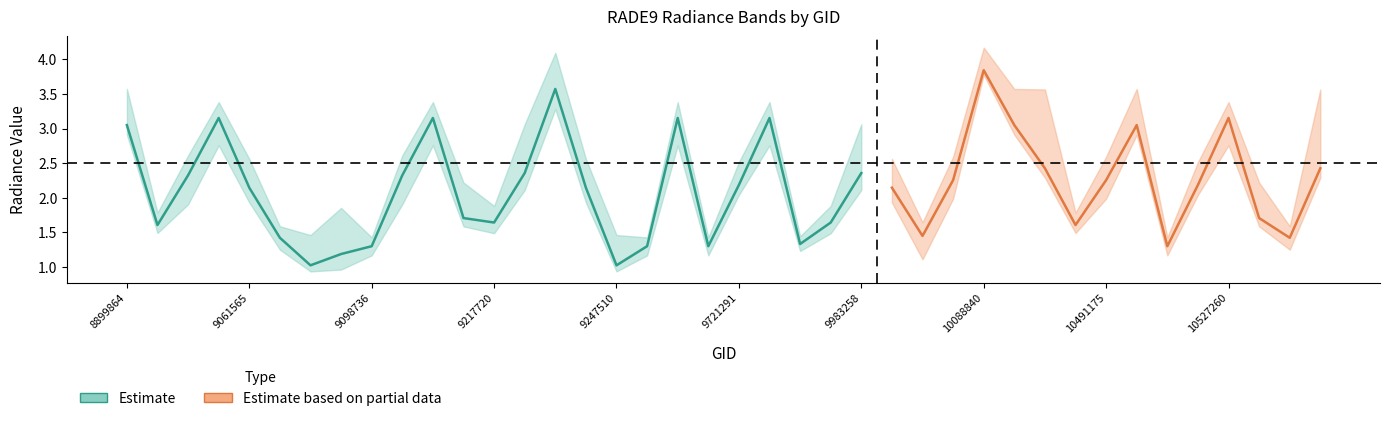

Read the rade9_bin_1q value at 10527260.

2.8